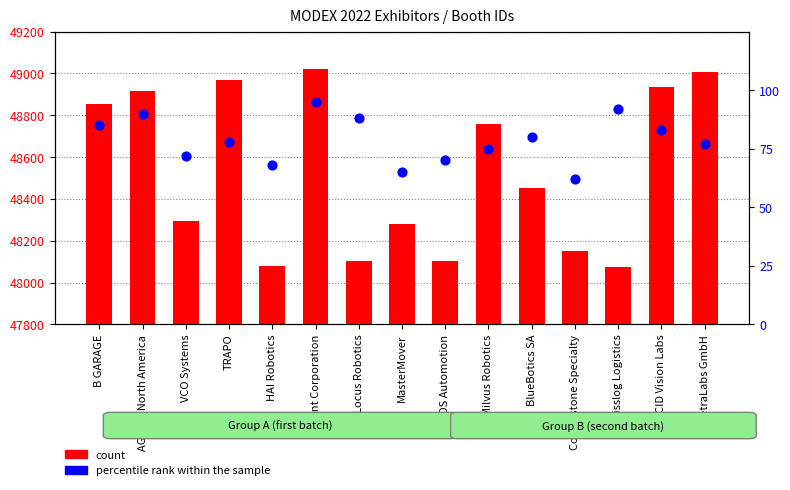

What are all the series names shown in the legend?

count, percentile rank within the sample